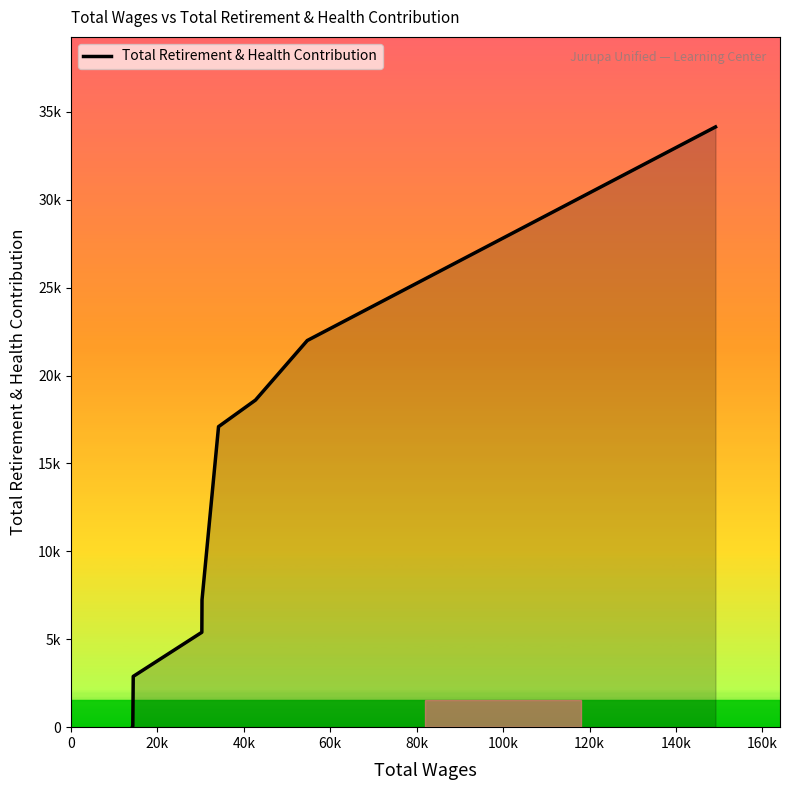

What is the value of the 7th point from the left?

18602